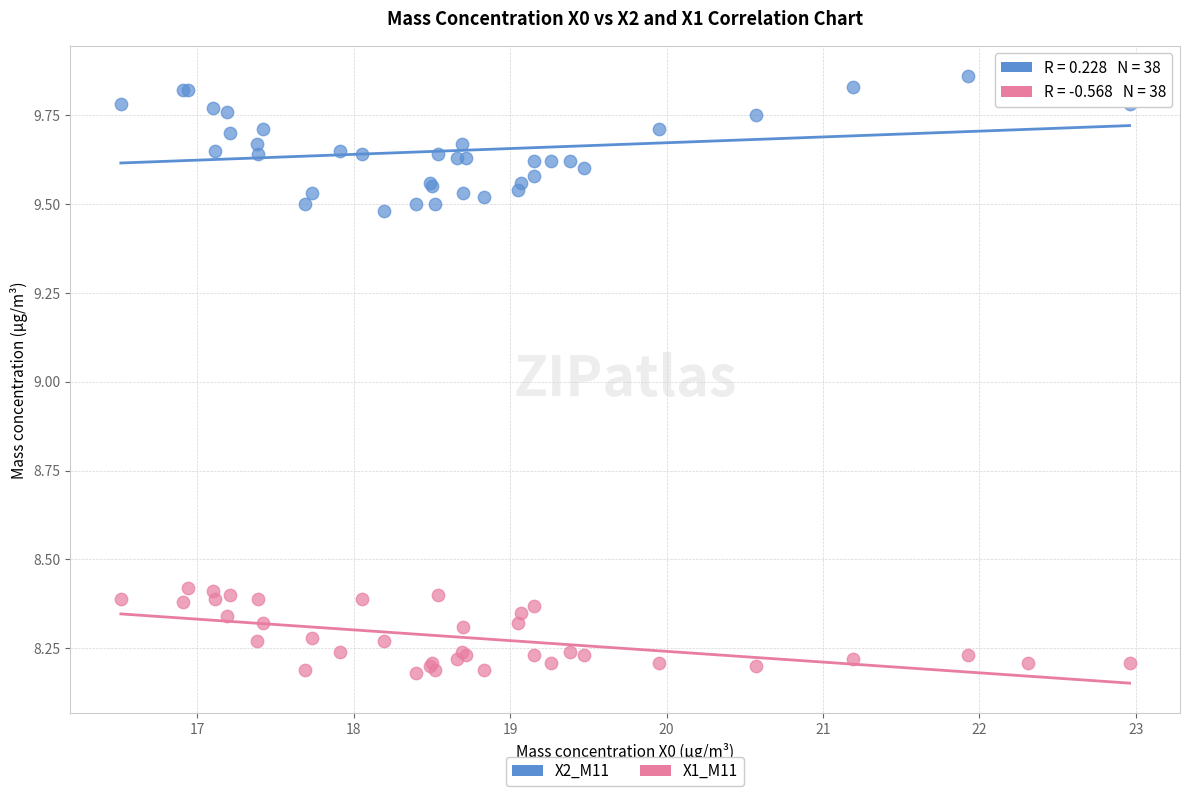

Which series reaches the maximum Y coordinate?

X2_M11